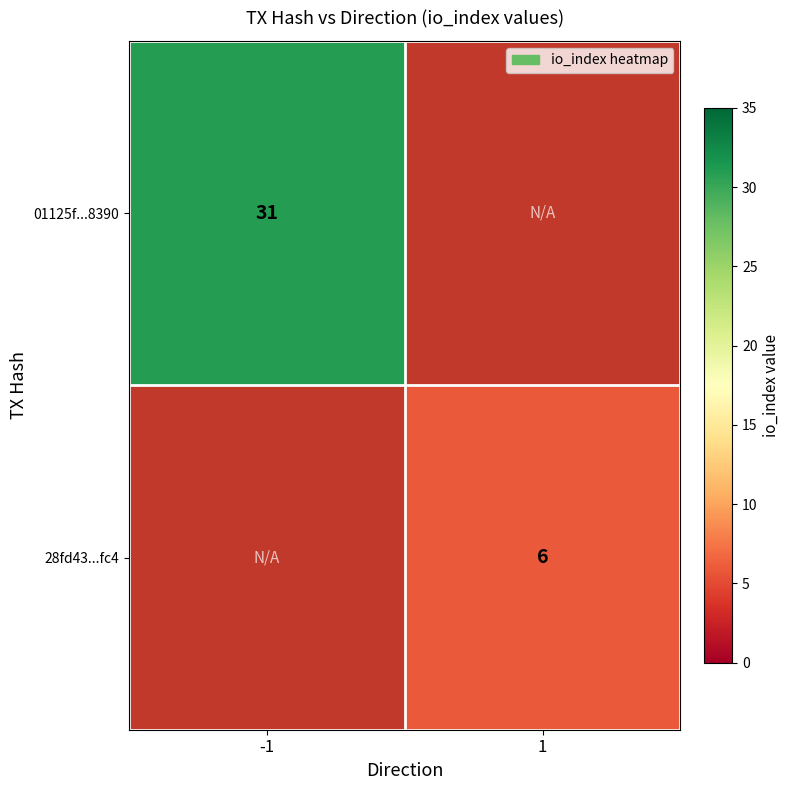

The value of 28fd43...fc4 at 1 is 2. True or false?

False